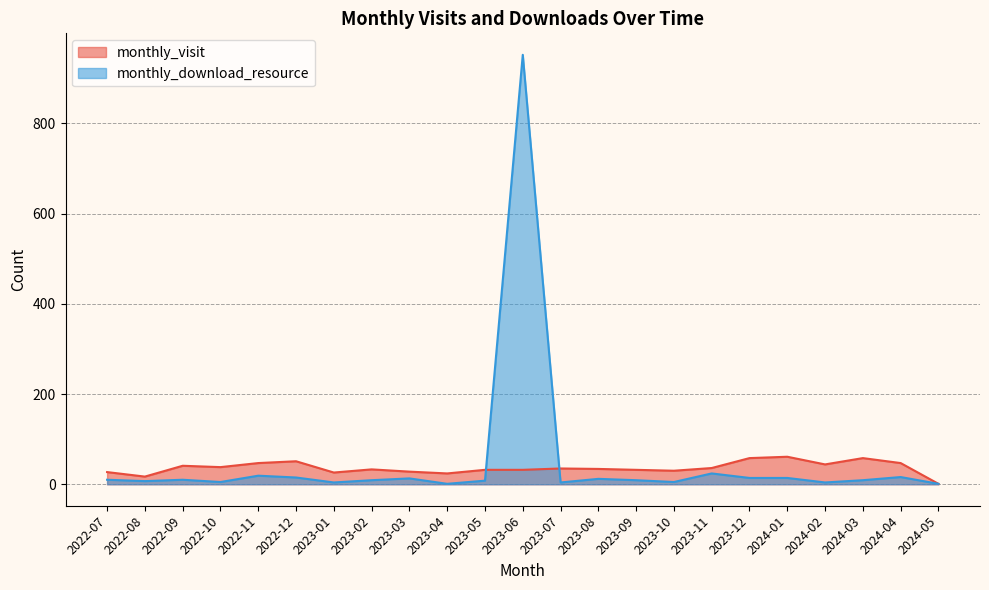

Between 2022-11 and 2023-08, which is larger?

2022-11